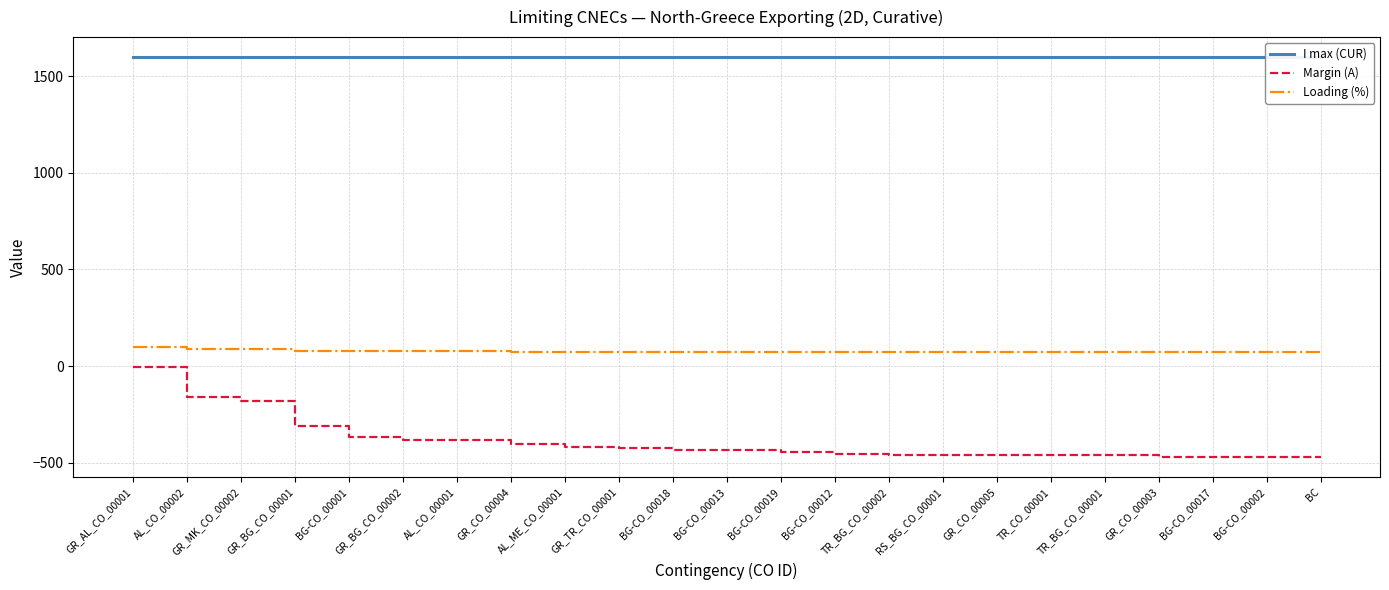

Reading left to right, extract all data points from this chart.

I max (CUR): GR_AL_CO_00001=1600	AL_CO_00002=1600	GR_MK_CO_00002=1600	GR_BG_CO_00001=1600	BG-CO_00001=1600	GR_BG_CO_00002=1600	AL_CO_00001=1600	GR_CO_00004=1600	AL_ME_CO_00001=1600	GR_TR_CO_00001=1600	BG-CO_00018=1600	BG-CO_00013=1600	BG-CO_00019=1600	BG-CO_00012=1600	TR_BG_CO_00002=1600	RS_BG_CO_00001=1600	GR_CO_00005=1600	TR_CO_00001=1600	TR_BG_CO_00001=1600	GR_CO_00003=1600	BG-CO_00017=1600	BG-CO_00002=1600	BC=1600
Margin (A): GR_AL_CO_00001=-4	AL_CO_00002=-158	GR_MK_CO_00002=-180	GR_BG_CO_00001=-313	BG-CO_00001=-368	GR_BG_CO_00002=-384	AL_CO_00001=-385	GR_CO_00004=-403	AL_ME_CO_00001=-419	GR_TR_CO_00001=-424	BG-CO_00018=-434	BG-CO_00013=-436	BG-CO_00019=-445	BG-CO_00012=-455	TR_BG_CO_00002=-460	RS_BG_CO_00001=-461	GR_CO_00005=-461	TR_CO_00001=-461	TR_BG_CO_00001=-463	GR_CO_00003=-470	BG-CO_00017=-470	BG-CO_00002=-471	BC=-471
Loading (%): GR_AL_CO_00001=100	AL_CO_00002=90	GR_MK_CO_00002=89	GR_BG_CO_00001=80	BG-CO_00001=77	GR_BG_CO_00002=76	AL_CO_00001=76	GR_CO_00004=75	AL_ME_CO_00001=74	GR_TR_CO_00001=73	BG-CO_00018=73	BG-CO_00013=73	BG-CO_00019=72	BG-CO_00012=72	TR_BG_CO_00002=71	RS_BG_CO_00001=71	GR_CO_00005=71	TR_CO_00001=71	TR_BG_CO_00001=71	GR_CO_00003=71	BG-CO_00017=71	BG-CO_00002=71	BC=71